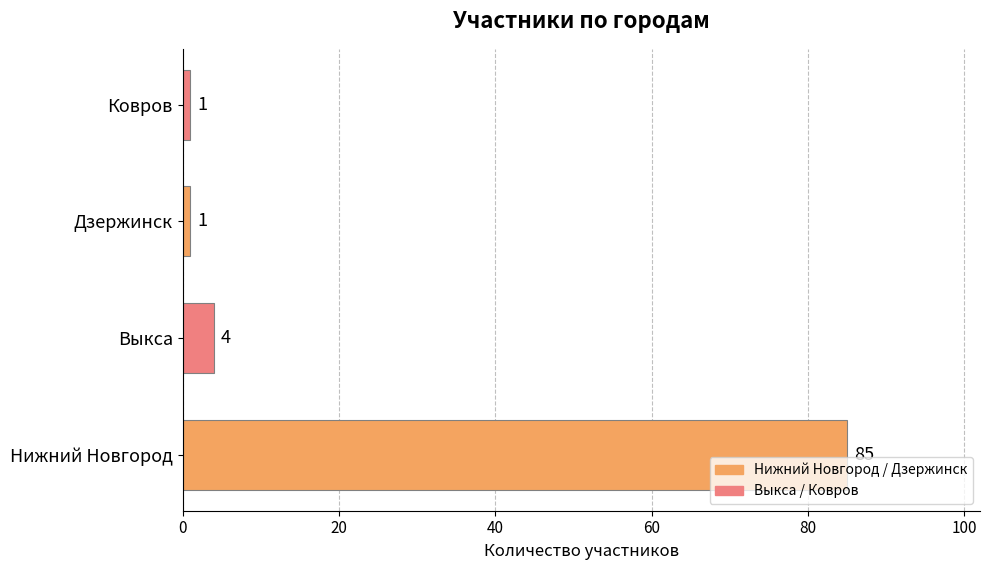

What is the difference between the maximum and minimum values?

84